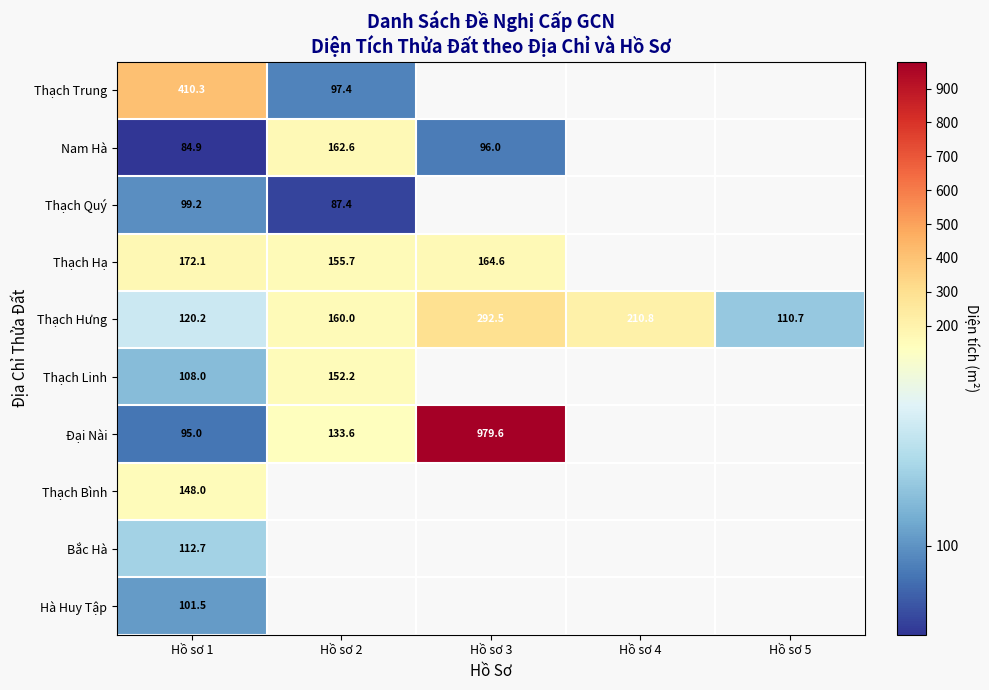

The value of Thạch Quý at Hồ sơ 2 is 155.6. True or false?

False